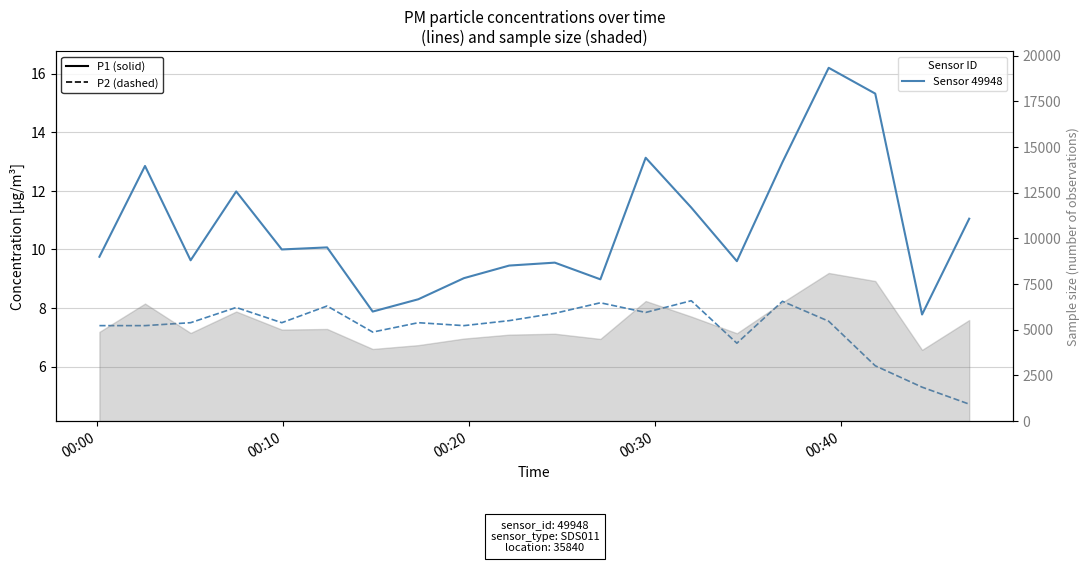

What is the sum of all P2 (PM2.5) values?

146.3